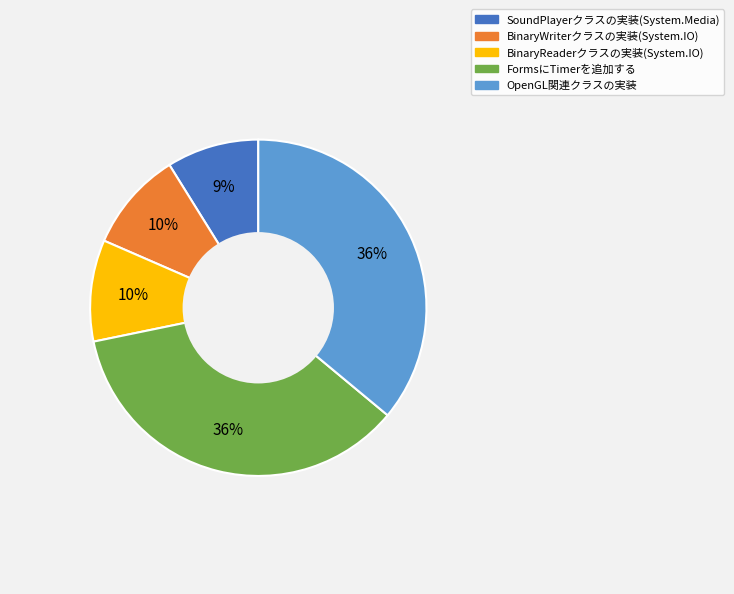

To the nearest percent, what portion does BinaryReaderクラスの実装(System.IO) represent?

10%